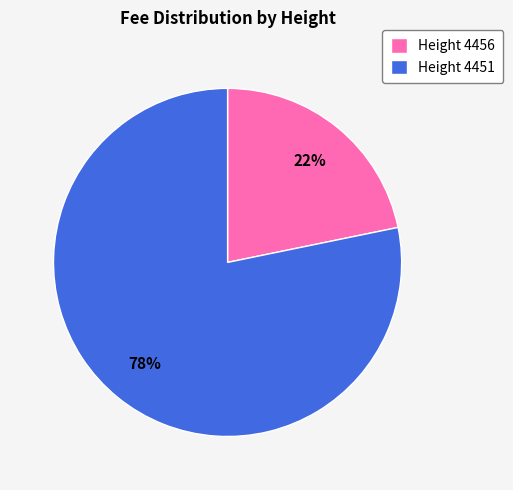

To the nearest percent, what is the average slice percentage?

50%